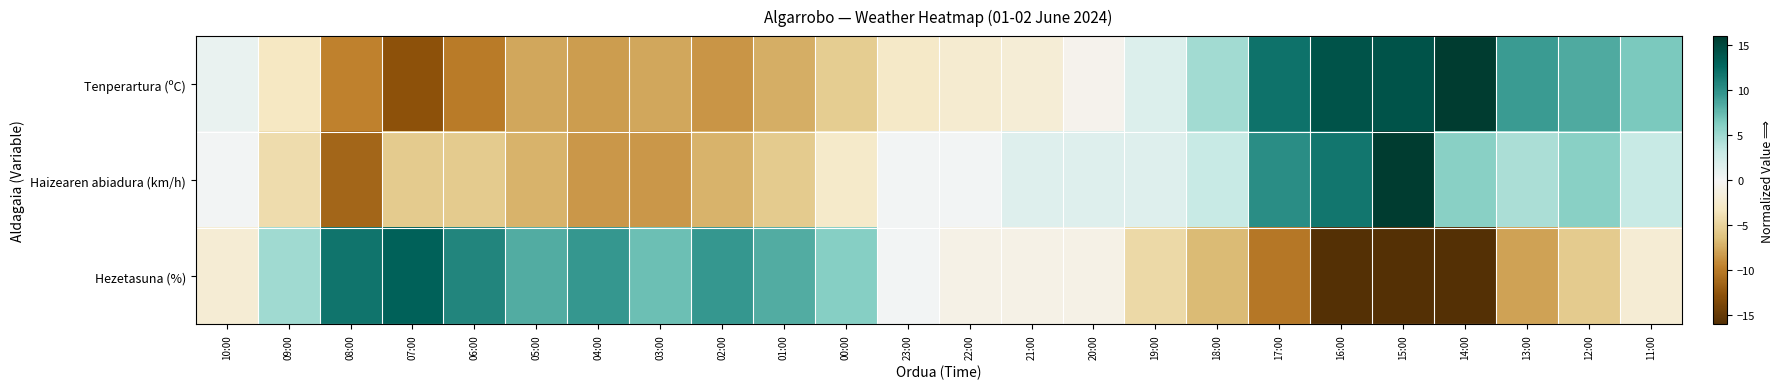

Reading left to right, extract all data points from this chart.

Tenperartura (ºC): 10:00=0.8	09:00=-3.2	08:00=-9.5	07:00=-12.6	06:00=-10.0	05:00=-7.7	04:00=-8.2	03:00=-7.7	02:00=-8.6	01:00=-7.3	00:00=-5.5	23:00=-2.8	22:00=-2.3	21:00=-1.9	20:00=-0.6	19:00=1.7	18:00=4.8	17:00=12.0	16:00=14.2	15:00=14.2	14:00=16.0	13:00=9.3	12:00=8.4	11:00=6.6
Haizearen abiadura (km/h): 10:00=0.2	09:00=-4.1	08:00=-11.3	07:00=-5.6	06:00=-5.6	05:00=-7.0	04:00=-8.4	03:00=-8.4	02:00=-7.0	01:00=-5.6	00:00=-2.7	23:00=0.2	22:00=0.2	21:00=1.6	20:00=1.6	19:00=1.6	18:00=3.1	17:00=10.2	16:00=11.7	15:00=16.0	14:00=5.9	13:00=4.5	12:00=5.9	11:00=3.1
Hezetasuna (%): 10:00=-2.1	09:00=4.9	08:00=11.8	07:00=13.0	06:00=10.7	05:00=8.4	04:00=9.5	03:00=7.2	02:00=9.5	01:00=8.4	00:00=6.0	23:00=0.2	22:00=-0.9	21:00=-0.9	20:00=-0.9	19:00=-4.4	18:00=-6.7	17:00=-10.2	16:00=-16.0	15:00=-16.0	14:00=-16.0	13:00=-7.9	12:00=-5.6	11:00=-2.1